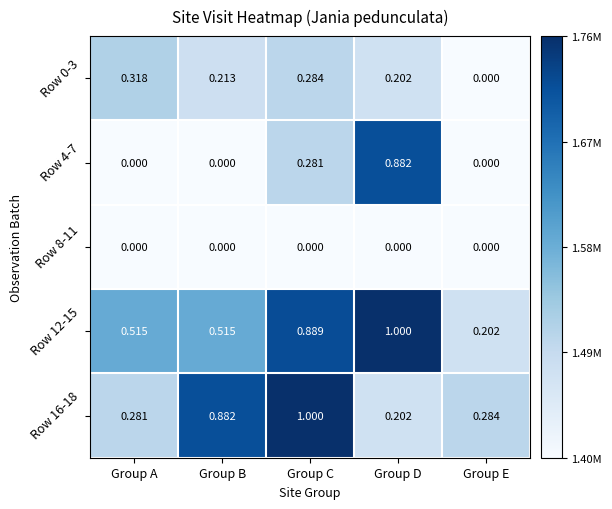

Which series has the largest total across all categories?

Row 12-15